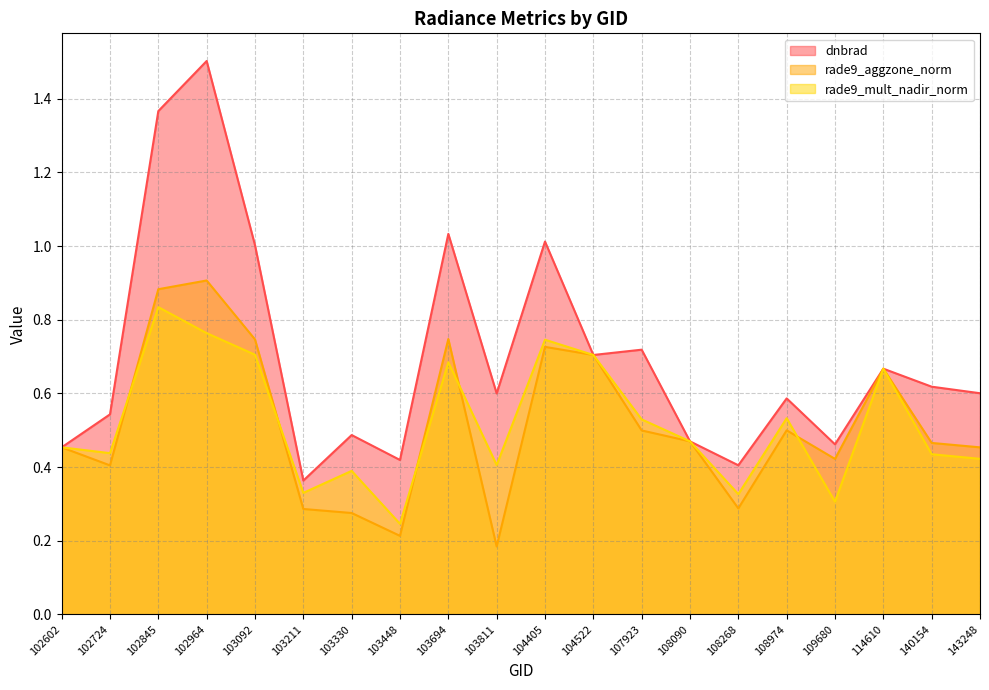

Is it true that rade9_aggzone_norm equals 1.3 at 102964?

False